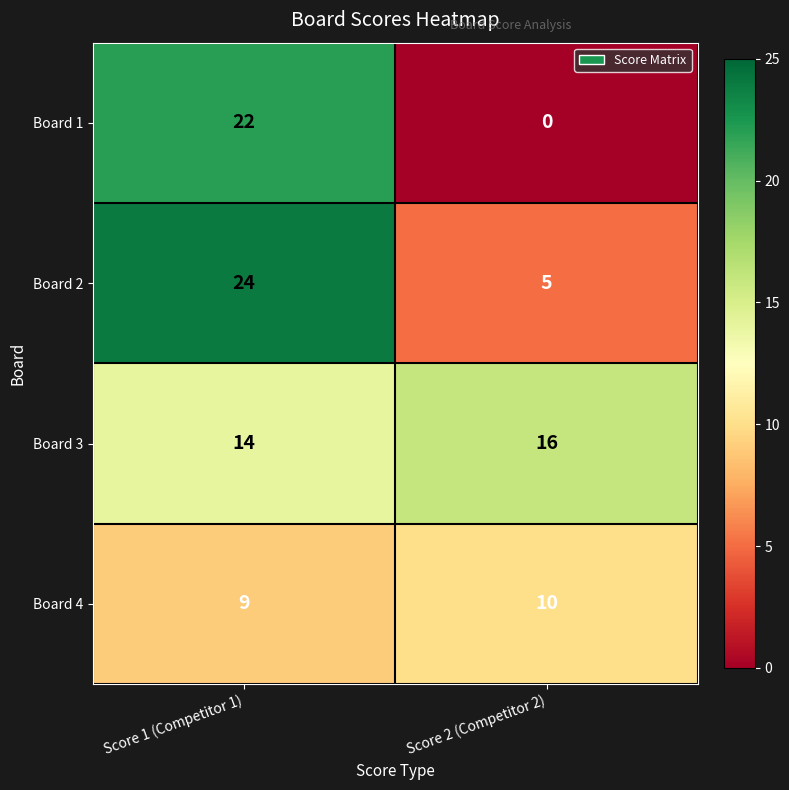

What is the difference between the maximum and minimum values in the Board 2 series?

19